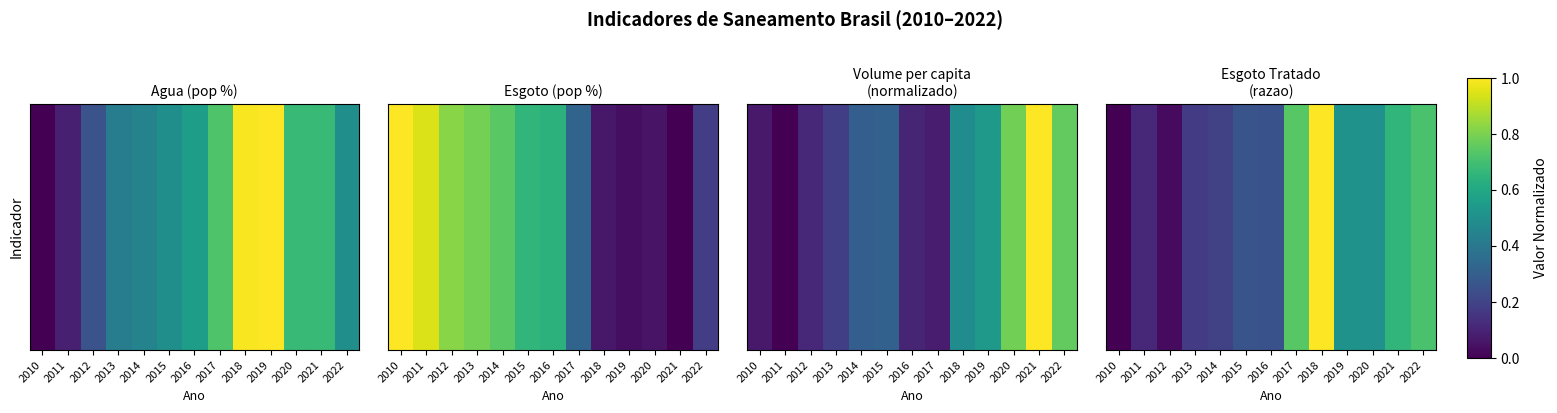

List the labels in order of value, largest first.

2018, 2017, 2022, 2021, 2019, 2020, 2015, 2016, 2014, 2013, 2011, 2012, 2010